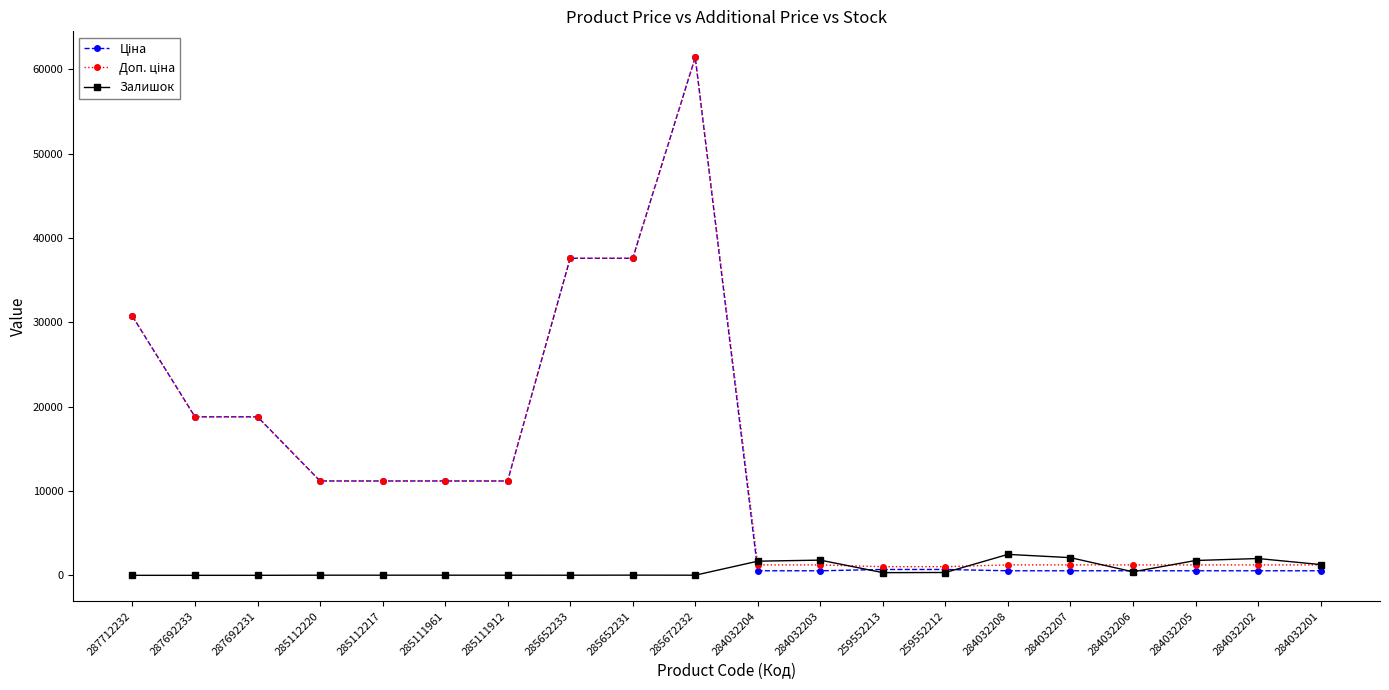

At which category is the sum across all series the highest?

285672232